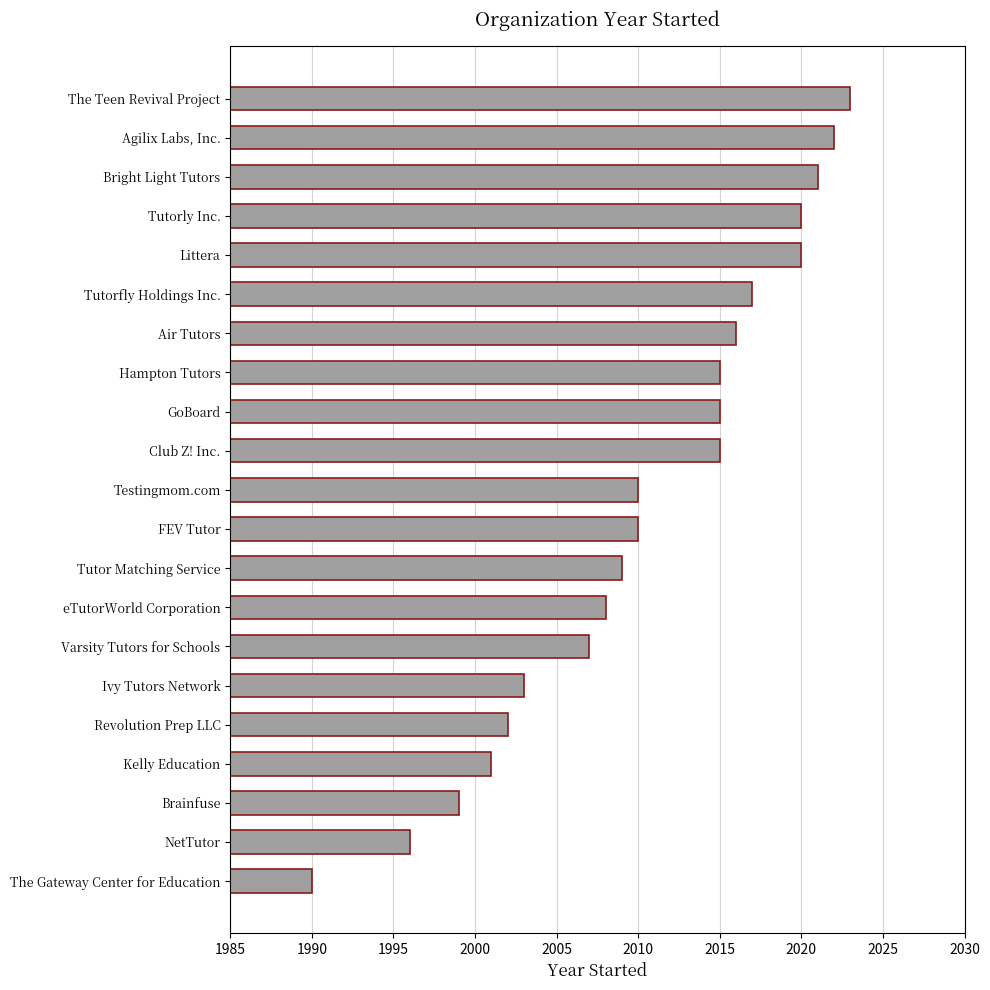

The value at Agilix Labs, Inc. is 2022. True or false?

True